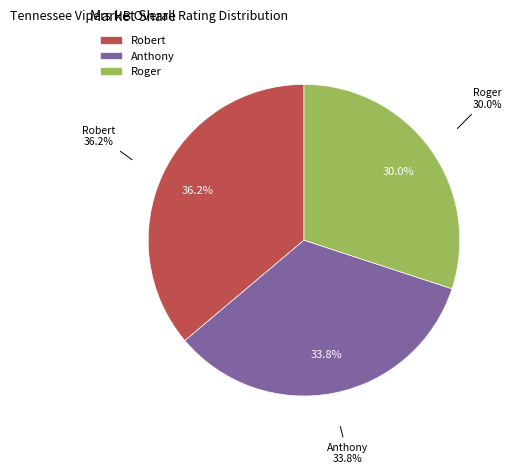

Rank the categories by value from highest to lowest.

Robert, Anthony, Roger